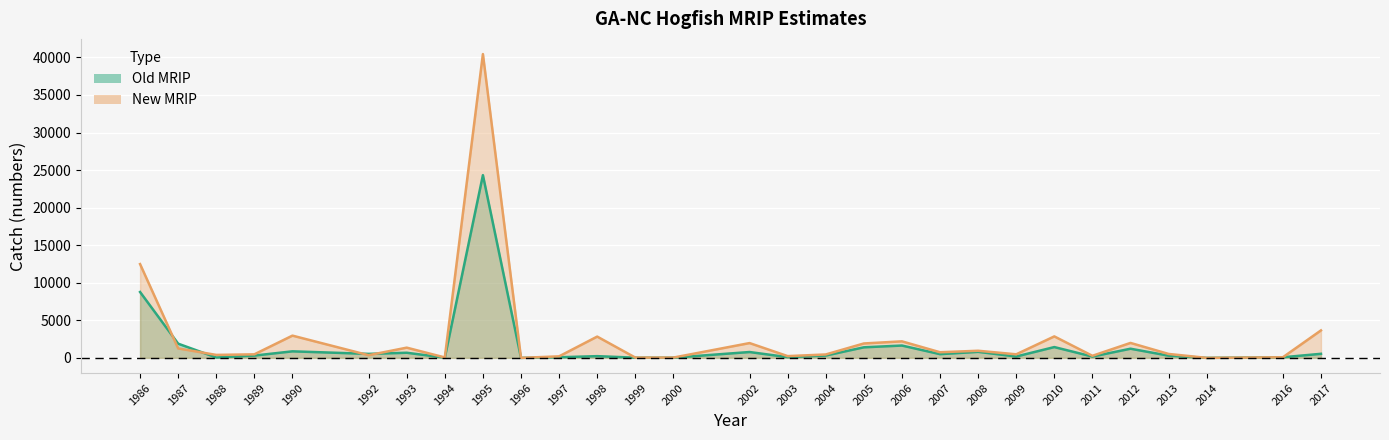

What is the difference between the maximum and minimum values in the New MRIP series?

40447.8